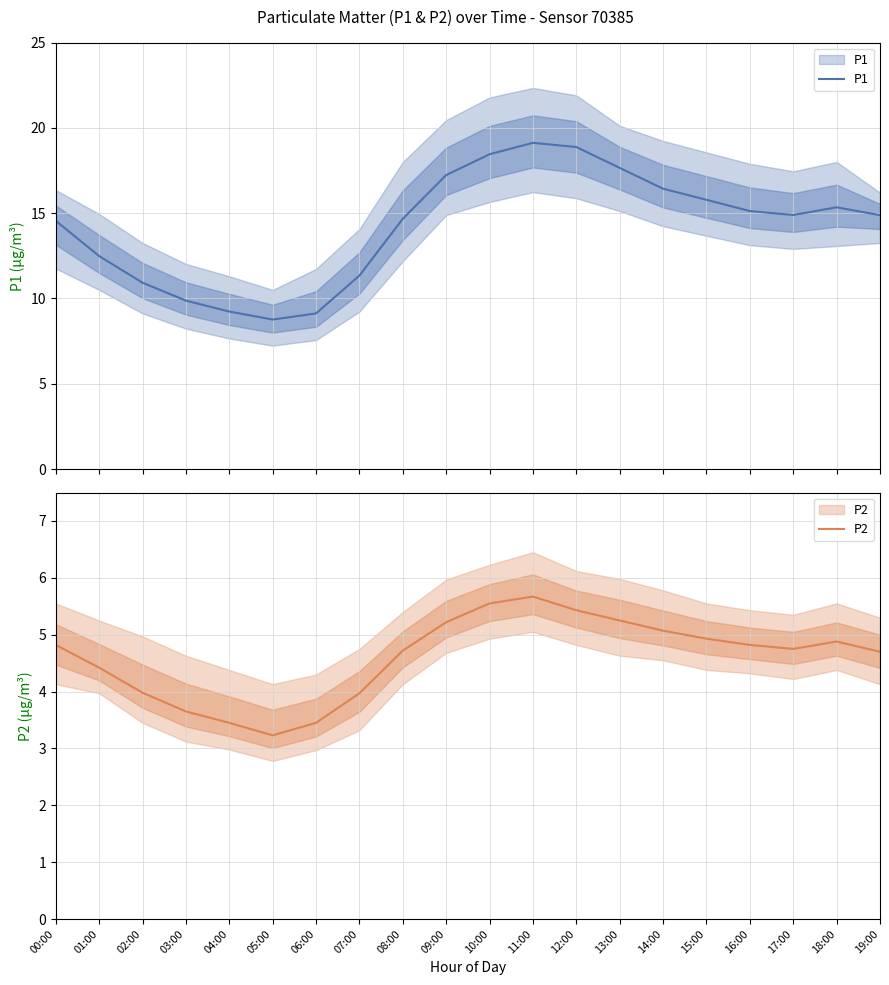

Between 00:00 and 03:00, which series saw the biggest shift?

P1